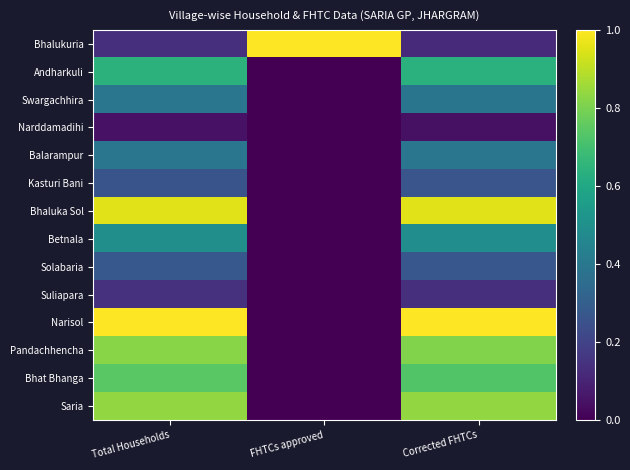

List the series in order of their peak value, highest first.

Bhalukuria, Narisol, Bhaluka Sol, Saria, Pandachhencha, Bhat Bhanga, Andharkuli, Betnala, Balarampur, Swargachhira, Solabaria, Kasturi Bani, Suliapara, Narddamadihi